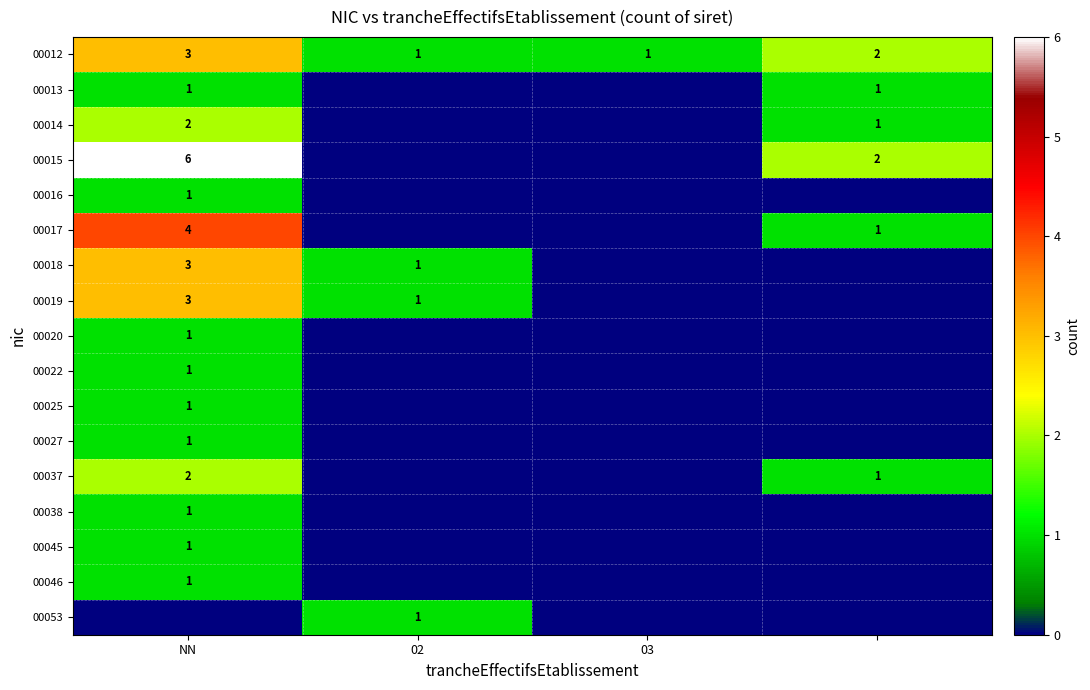

The value of 00022 at NN is 0. True or false?

False